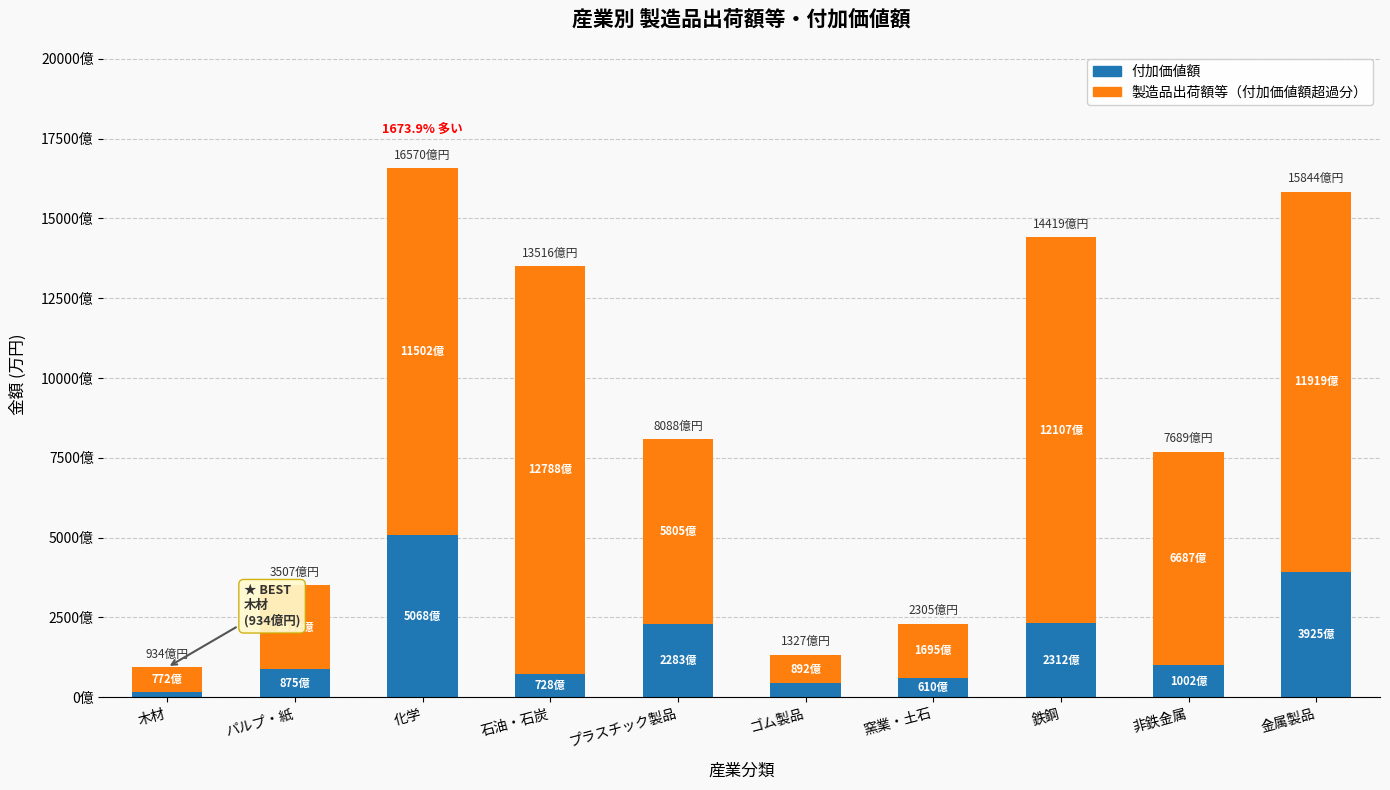

Are the bars grouped side by side (vs. stacked)?

No